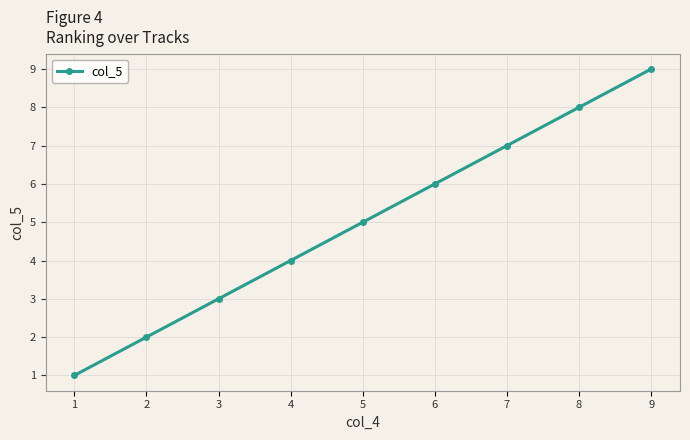

True or false: there are more than 0 points higher than both neighbors.

False